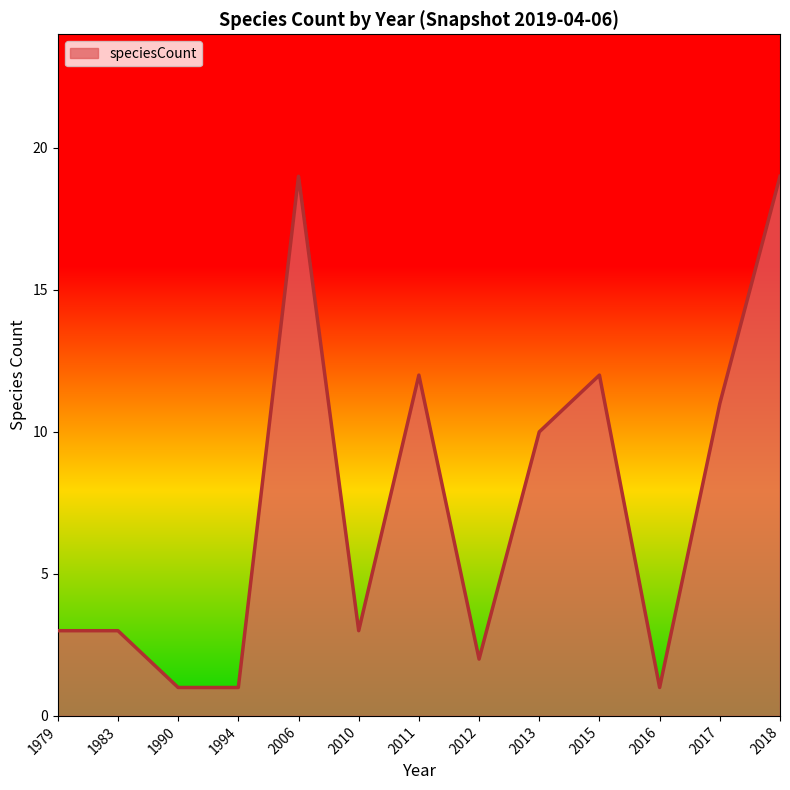

What is the greatest value displayed?

19